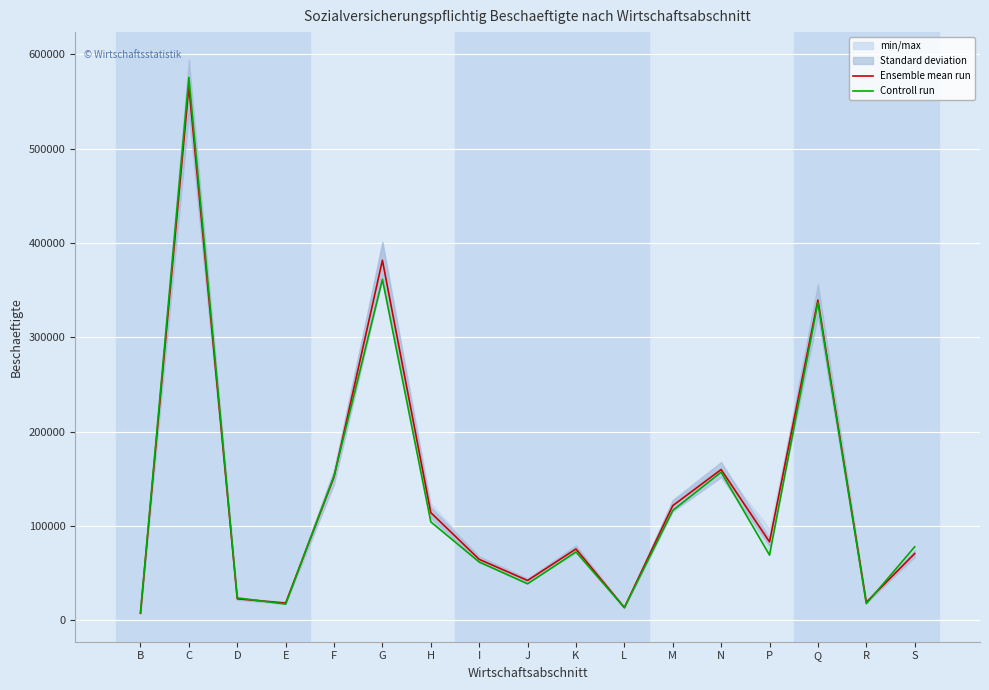

In Ensemble mean run, how many points are higher than both neighbors (excluding endpoints)?

5